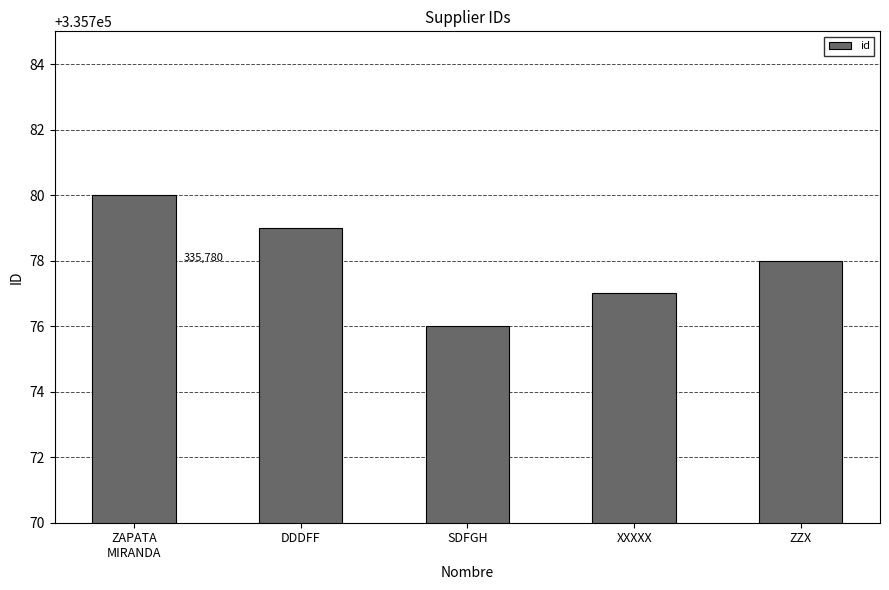

Which category has the highest value across all series?

ZAPATA
MIRANDA